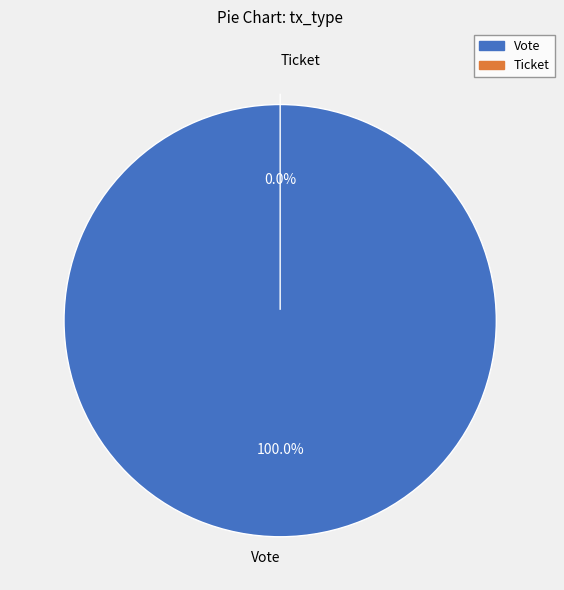

The Ticket slice represents 6% of the pie. True or false?

False